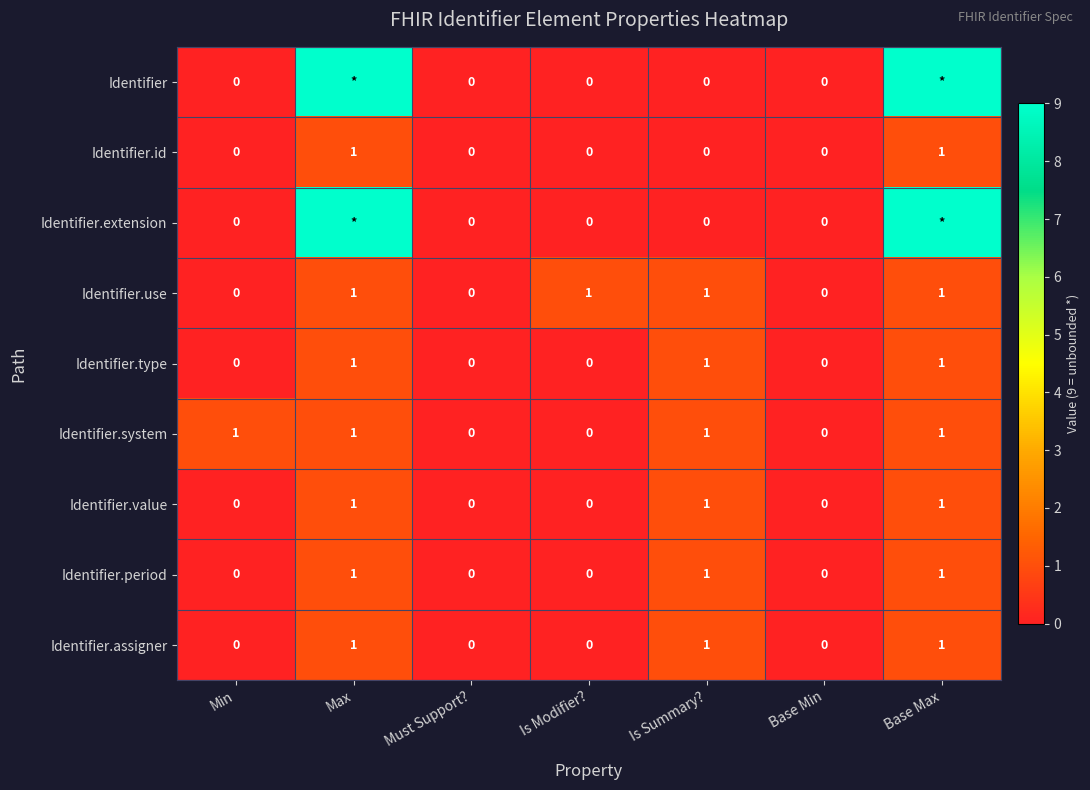

How many Identifier.system values are between 0 and 1?

7